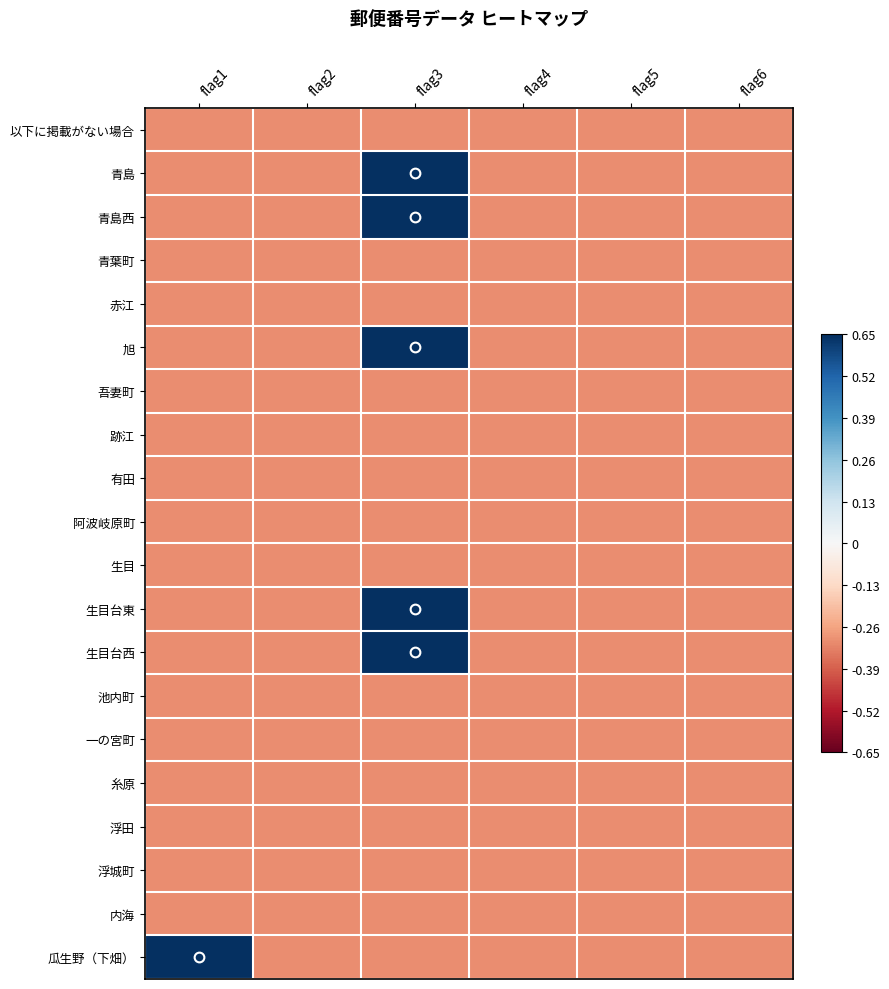

Reading left to right, what are all the values shown in this chart?

以下に掲載がない場合: flag1=-0.3	flag2=-0.3	flag3=-0.3	flag4=-0.3	flag5=-0.3	flag6=-0.3
青島: flag1=-0.3	flag2=-0.3	flag3=0.7	flag4=-0.3	flag5=-0.3	flag6=-0.3
青島西: flag1=-0.3	flag2=-0.3	flag3=0.7	flag4=-0.3	flag5=-0.3	flag6=-0.3
青葉町: flag1=-0.3	flag2=-0.3	flag3=-0.3	flag4=-0.3	flag5=-0.3	flag6=-0.3
赤江: flag1=-0.3	flag2=-0.3	flag3=-0.3	flag4=-0.3	flag5=-0.3	flag6=-0.3
旭: flag1=-0.3	flag2=-0.3	flag3=0.7	flag4=-0.3	flag5=-0.3	flag6=-0.3
吾妻町: flag1=-0.3	flag2=-0.3	flag3=-0.3	flag4=-0.3	flag5=-0.3	flag6=-0.3
跡江: flag1=-0.3	flag2=-0.3	flag3=-0.3	flag4=-0.3	flag5=-0.3	flag6=-0.3
有田: flag1=-0.3	flag2=-0.3	flag3=-0.3	flag4=-0.3	flag5=-0.3	flag6=-0.3
阿波岐原町: flag1=-0.3	flag2=-0.3	flag3=-0.3	flag4=-0.3	flag5=-0.3	flag6=-0.3
生目: flag1=-0.3	flag2=-0.3	flag3=-0.3	flag4=-0.3	flag5=-0.3	flag6=-0.3
生目台東: flag1=-0.3	flag2=-0.3	flag3=0.7	flag4=-0.3	flag5=-0.3	flag6=-0.3
生目台西: flag1=-0.3	flag2=-0.3	flag3=0.7	flag4=-0.3	flag5=-0.3	flag6=-0.3
池内町: flag1=-0.3	flag2=-0.3	flag3=-0.3	flag4=-0.3	flag5=-0.3	flag6=-0.3
一の宮町: flag1=-0.3	flag2=-0.3	flag3=-0.3	flag4=-0.3	flag5=-0.3	flag6=-0.3
糸原: flag1=-0.3	flag2=-0.3	flag3=-0.3	flag4=-0.3	flag5=-0.3	flag6=-0.3
浮田: flag1=-0.3	flag2=-0.3	flag3=-0.3	flag4=-0.3	flag5=-0.3	flag6=-0.3
浮城町: flag1=-0.3	flag2=-0.3	flag3=-0.3	flag4=-0.3	flag5=-0.3	flag6=-0.3
内海: flag1=-0.3	flag2=-0.3	flag3=-0.3	flag4=-0.3	flag5=-0.3	flag6=-0.3
瓜生野（下畑）: flag1=0.7	flag2=-0.3	flag3=-0.3	flag4=-0.3	flag5=-0.3	flag6=-0.3